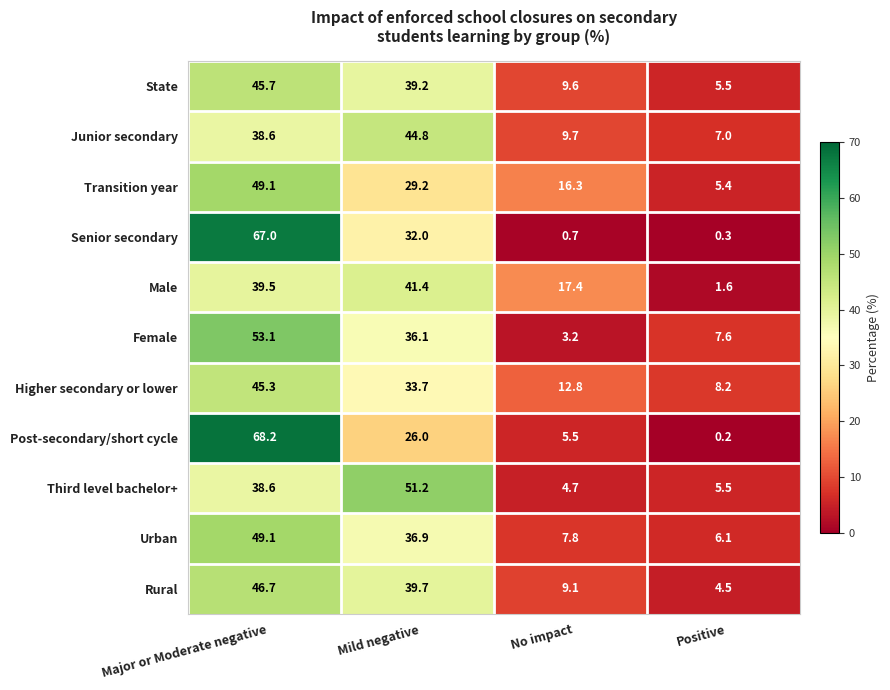

Which series changed the most between Mild negative and Positive?

Third level bachelor+